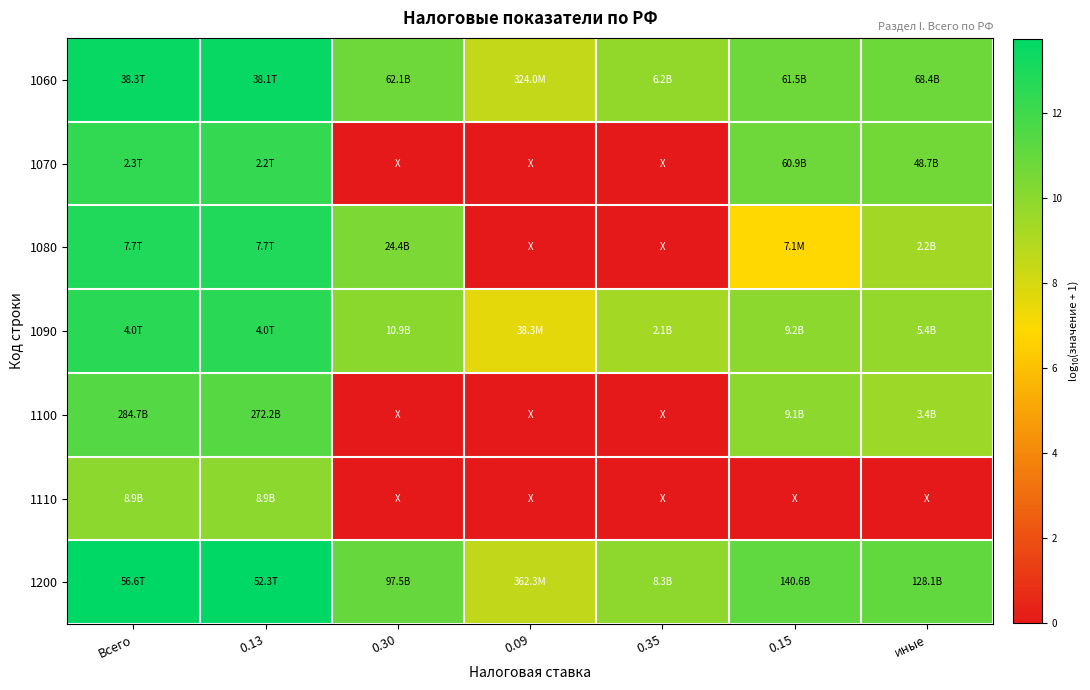

At 0.09, list the series in order from largest to smallest.

1200, 1060, 1090, 1070, 1080, 1100, 1110